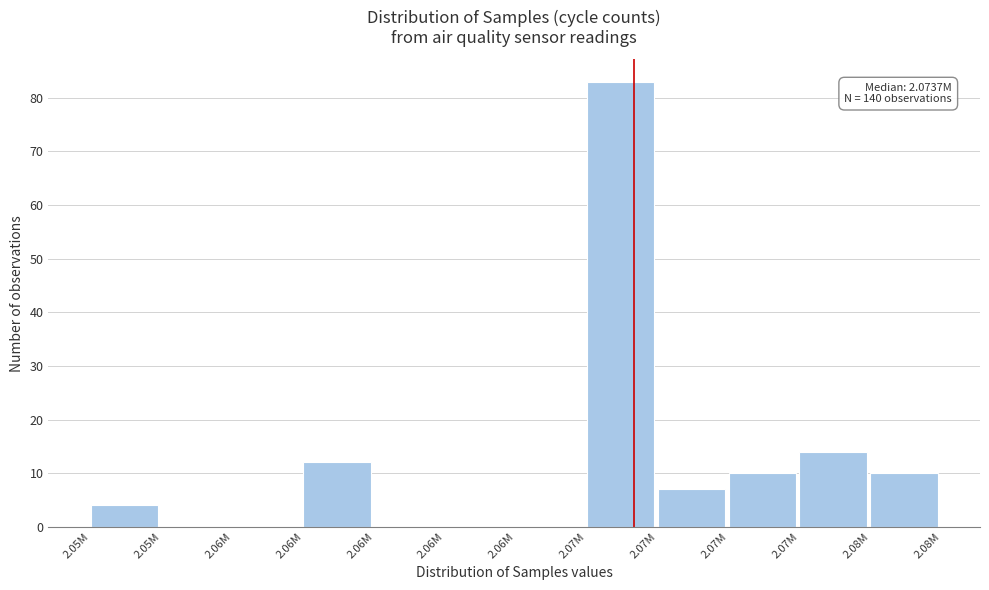

Are the bars horizontal?

No